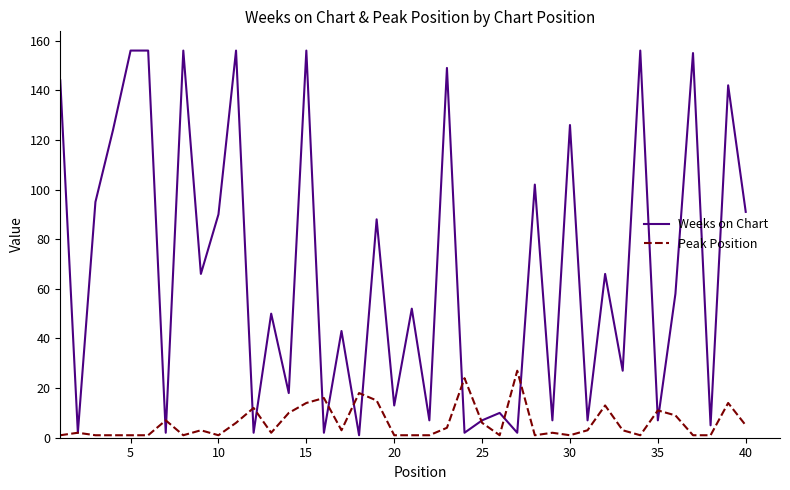

What is the greatest value displayed?

156